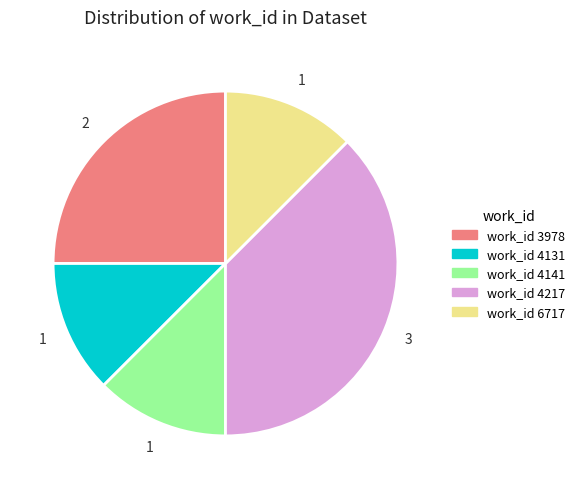

Does any single category account for the majority?

No